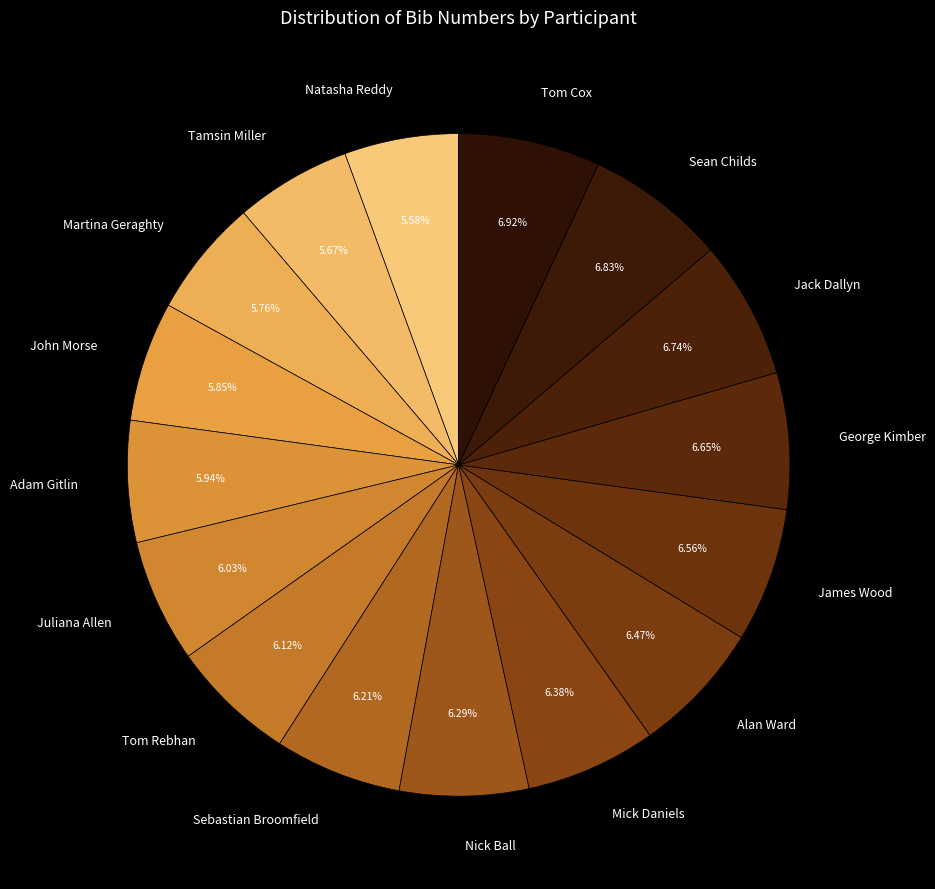

To the nearest percent, what portion does Sebastian Broomfield represent?

6%